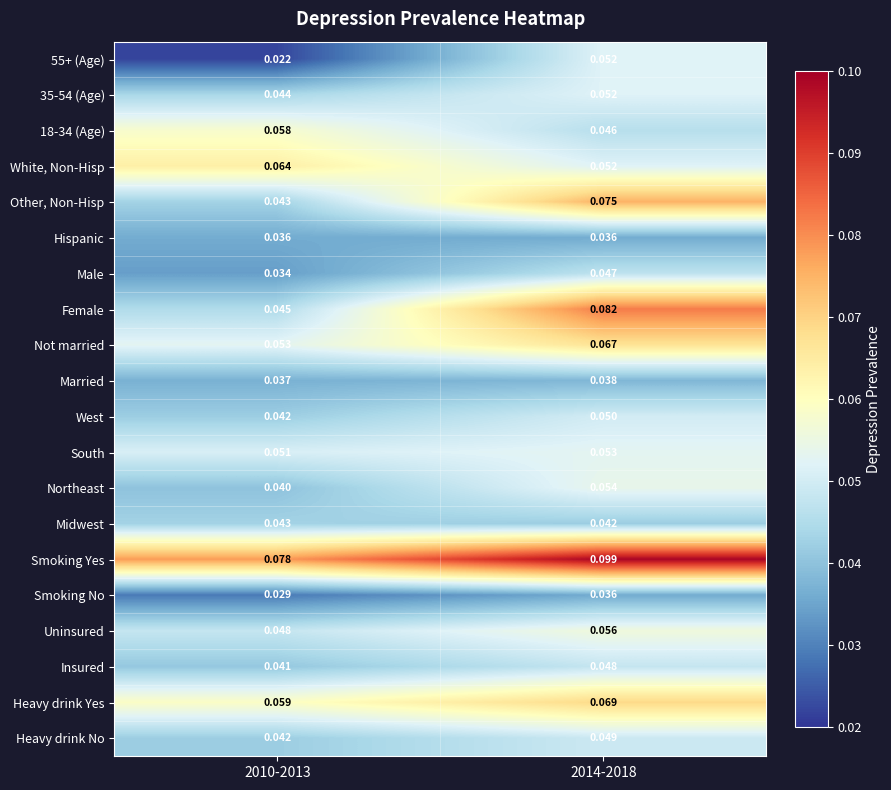

Which series has the largest range (max minus min)?

Female